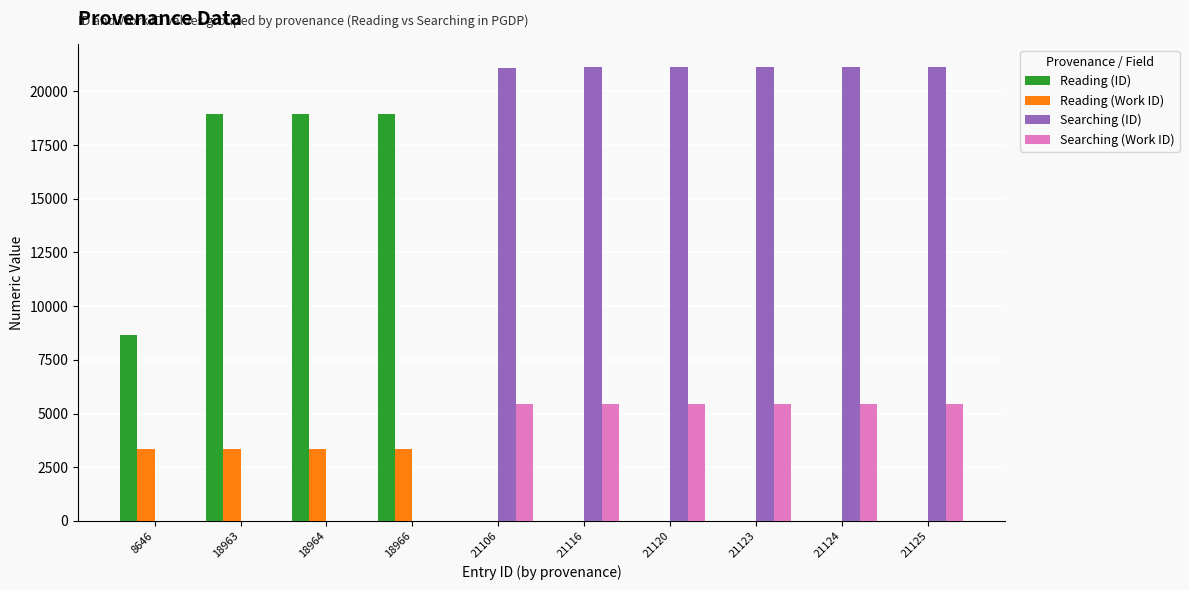

Which series has the largest total across all categories?

Searching (ID)